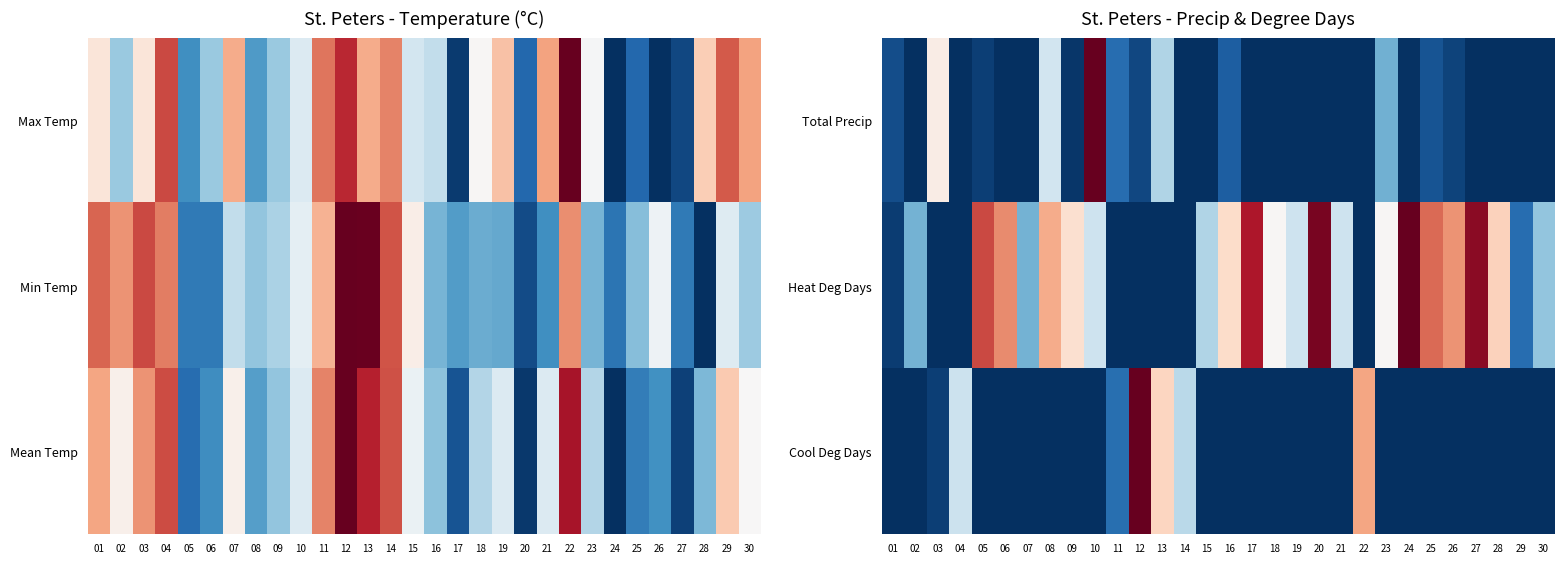

What is the total value across all series at 04?

0.4